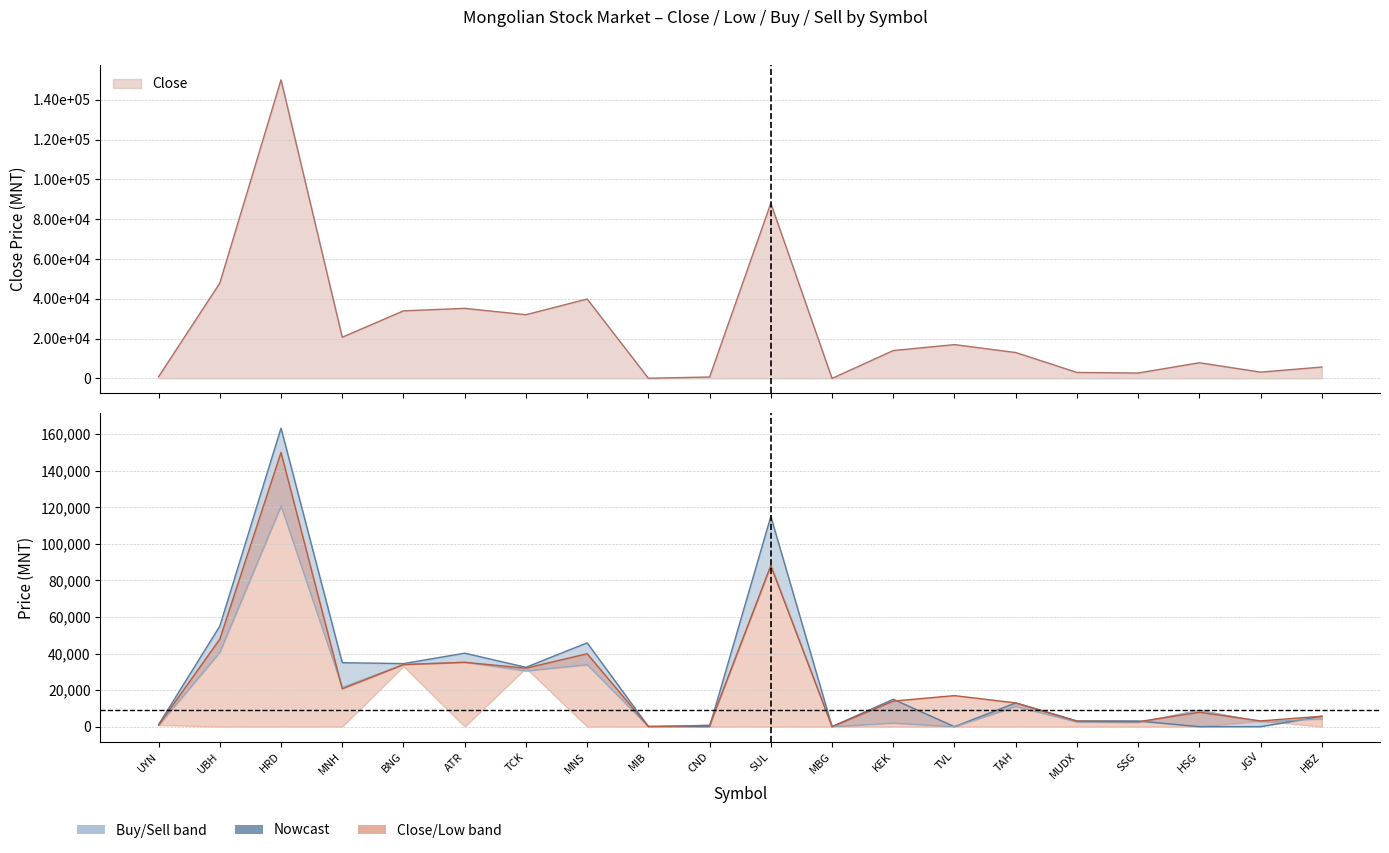

What is the total value across all series at CND?

1510.7